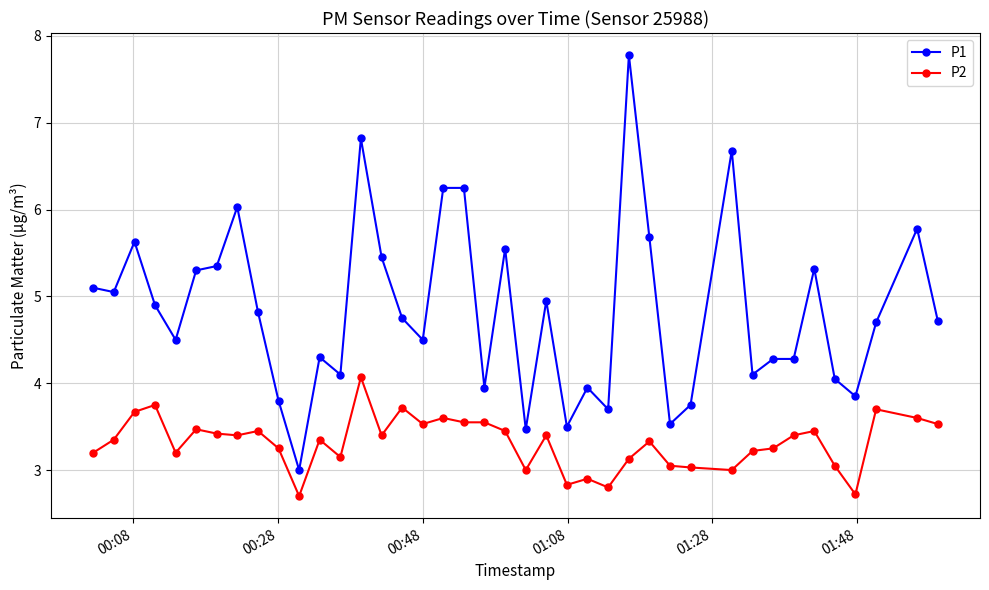

What is the minimum value shown in the chart?

2.7